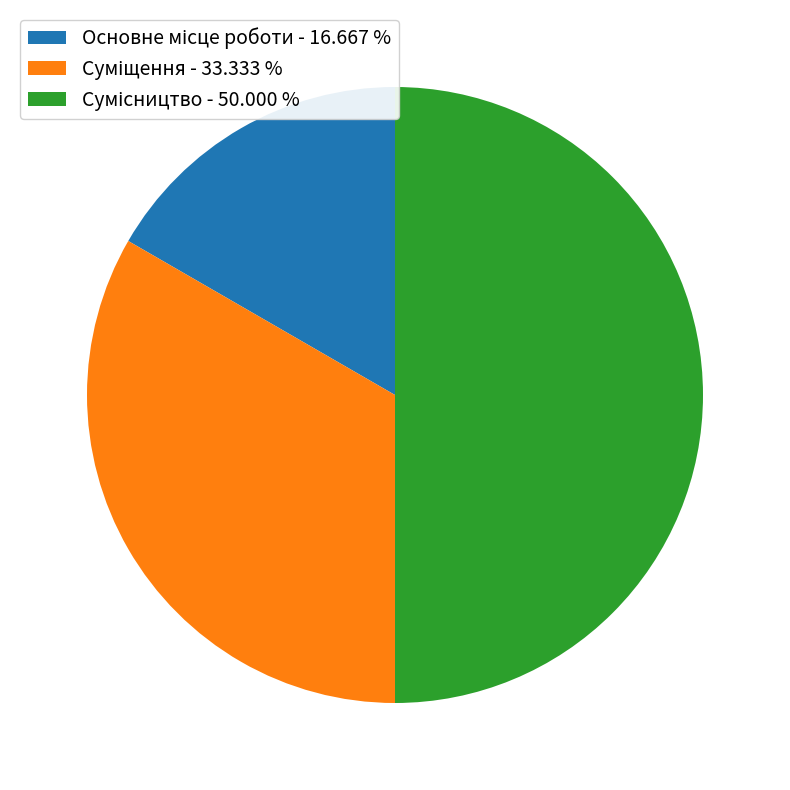

What percentage is the Суміщення slice, to the nearest percent?

33%